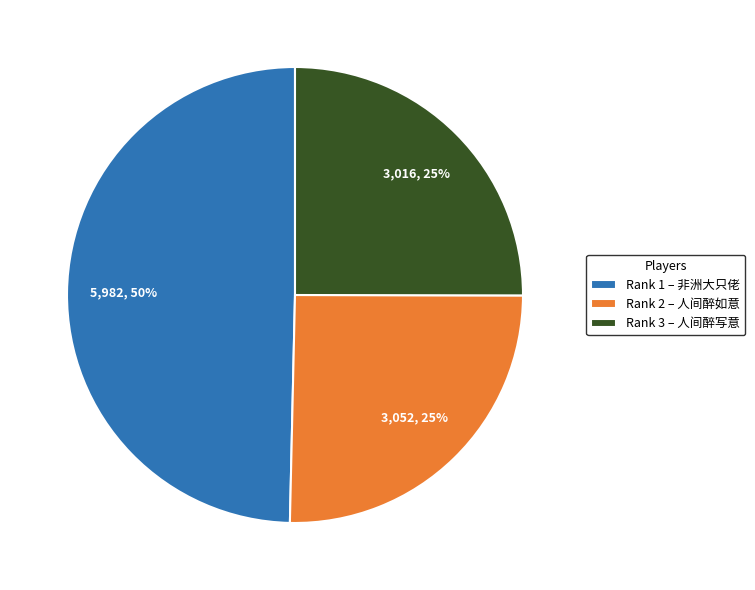

What is the ratio of the value at Rank 3 – 人间醉写意 to the value at Rank 1 – 非洲大只佬?

0.5